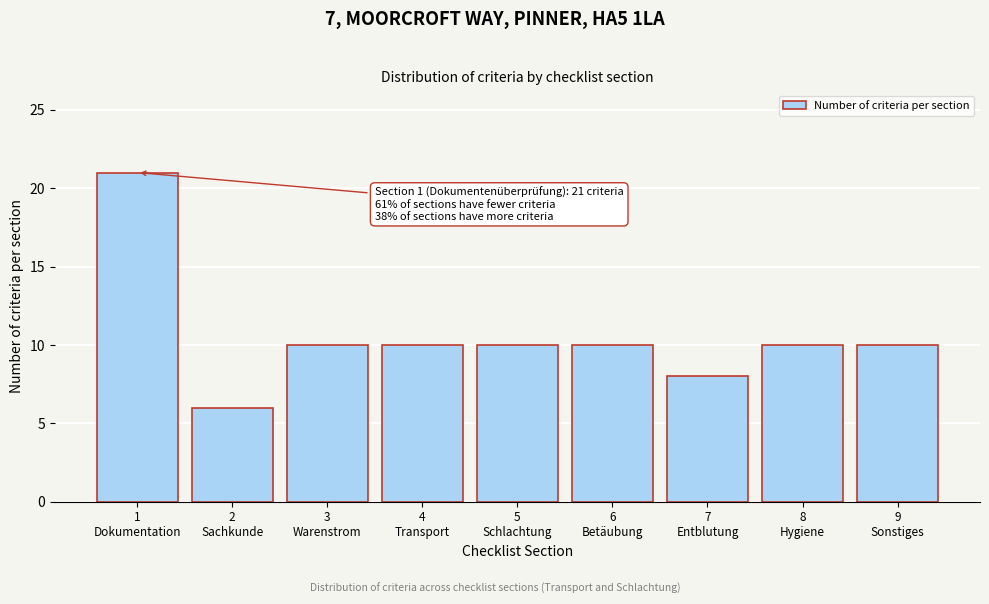

Reading left to right, what are all the values shown in this chart?

21	6	10	10	10	10	8	10	10